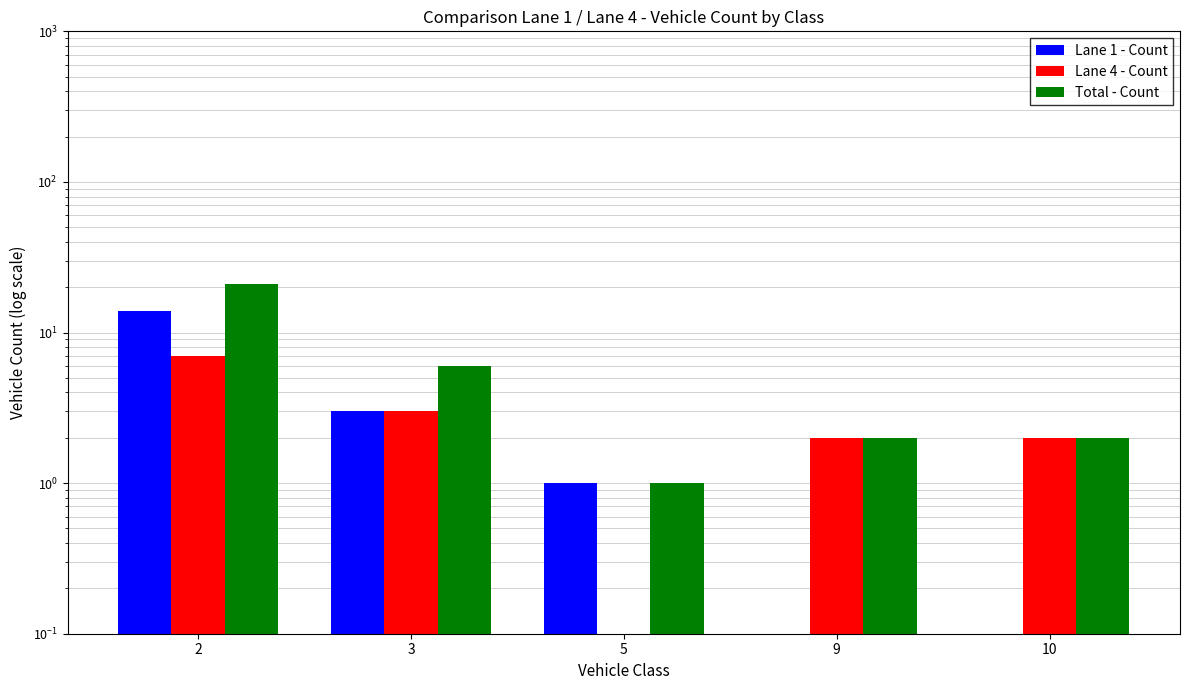

At which label does Total - Count reach its minimum?

5